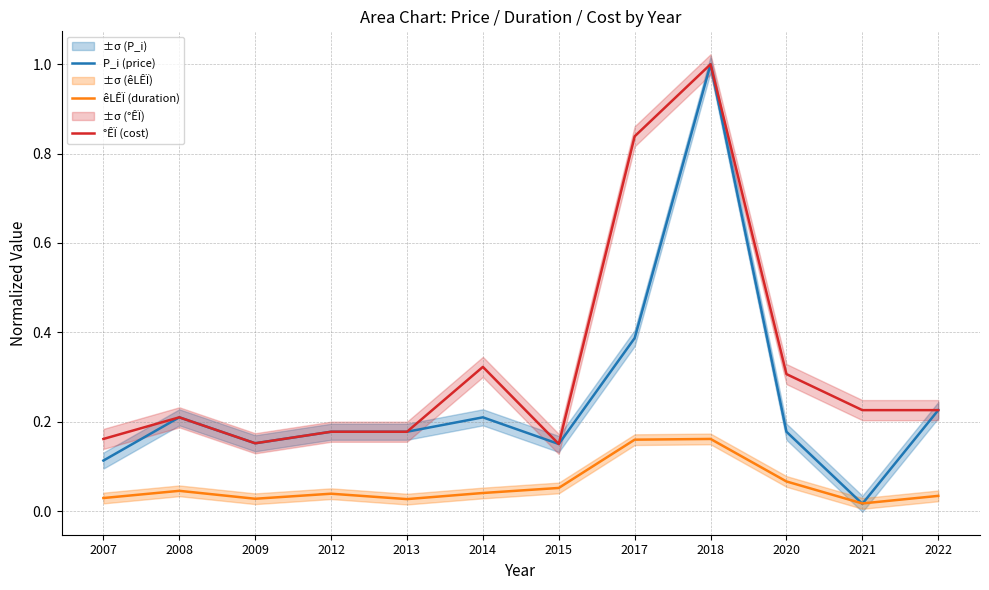

Is it true that P_i (price) equals 0.1 at 2017?

False